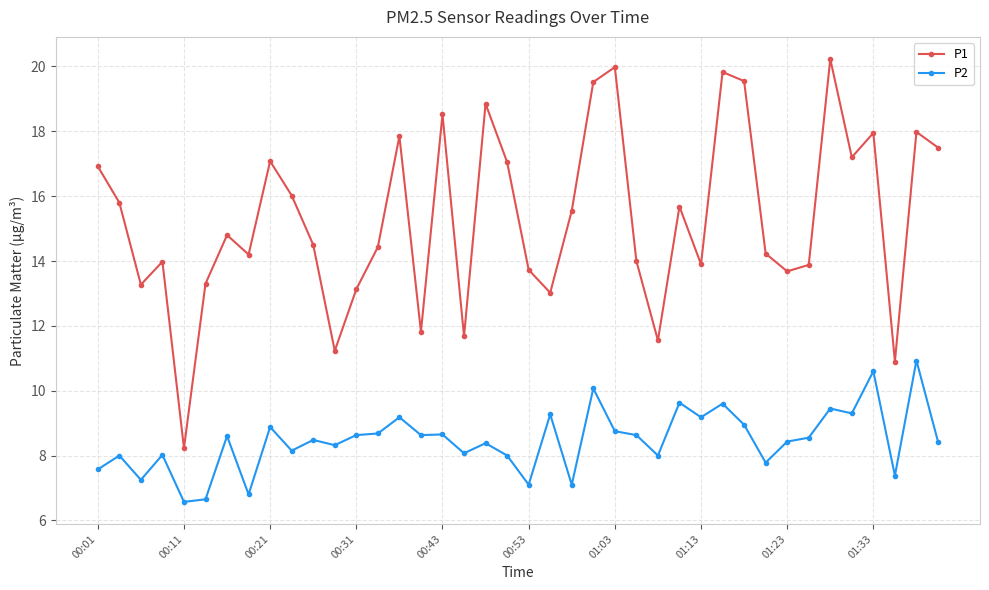

Which series has the largest total across all categories?

P1